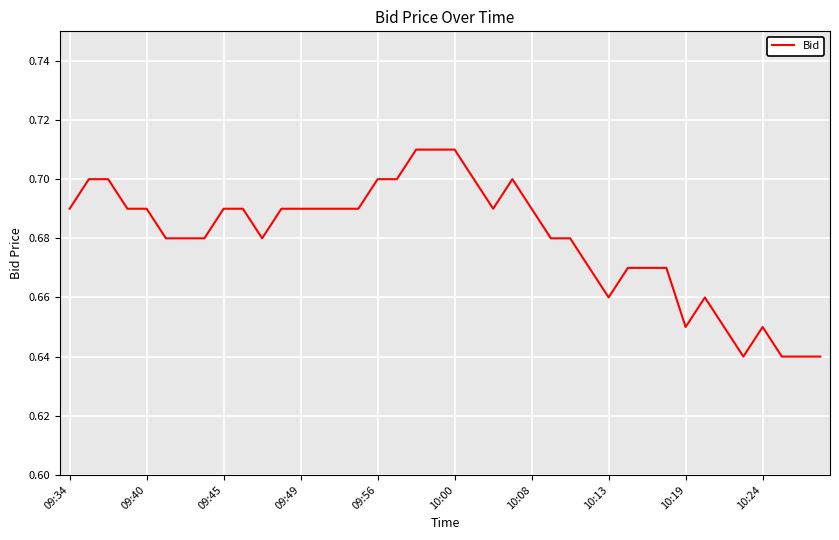

Count the values in the range 0 to 1.

40